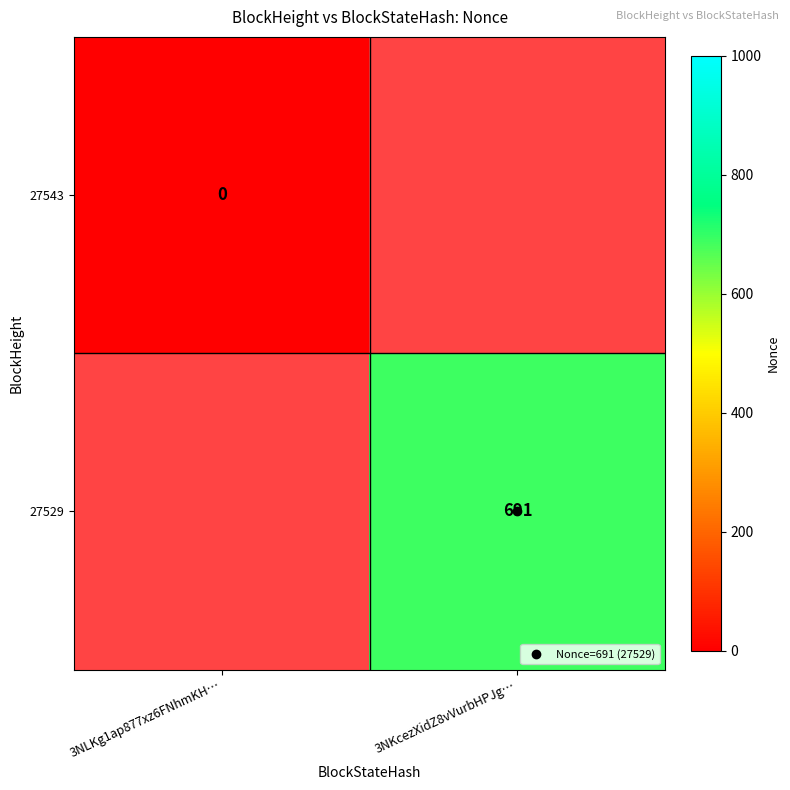

Rank the series by their maximum value, from highest to lowest.

27543, 27529